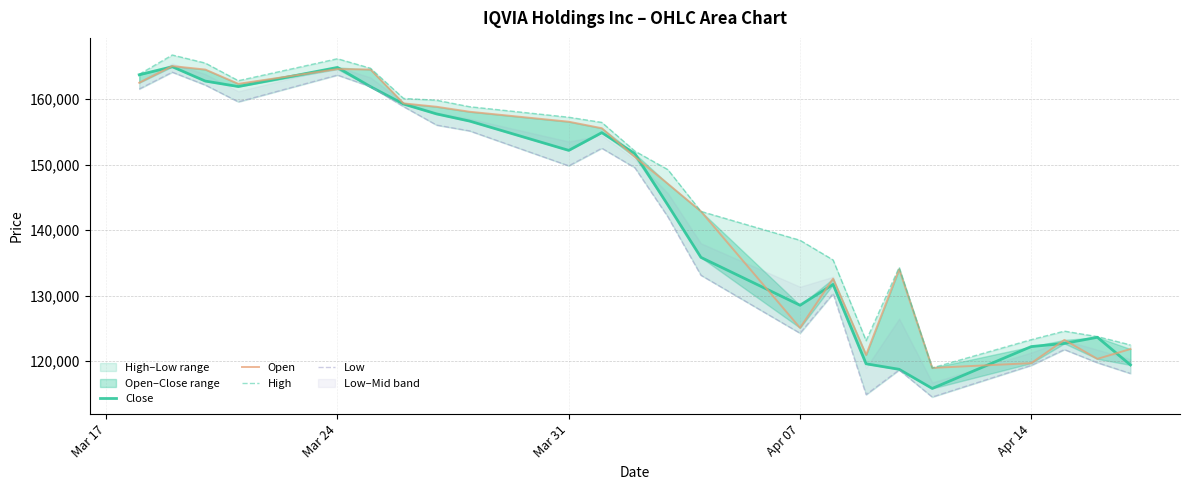

The Close series shows 193729 at 22. True or false?

False